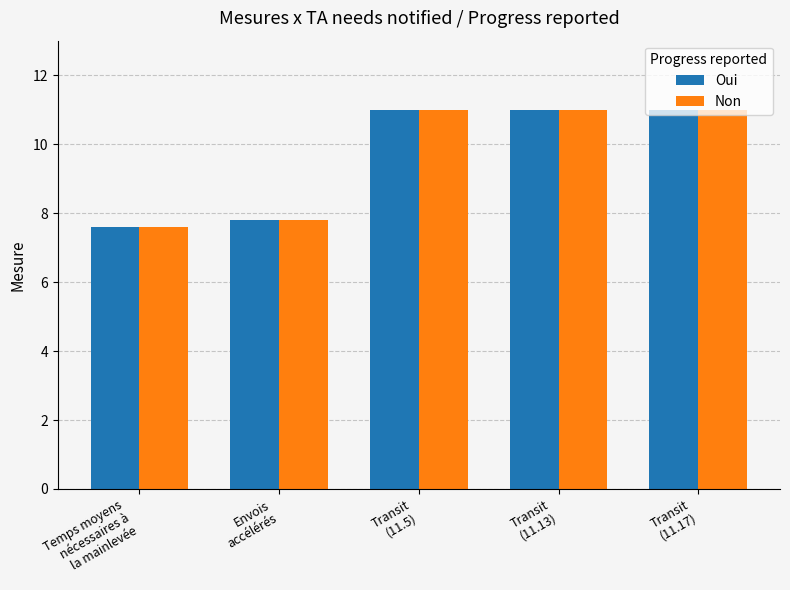

The Non series shows 4.8 at Temps moyens
nécessaires à
la mainlevée. True or false?

False